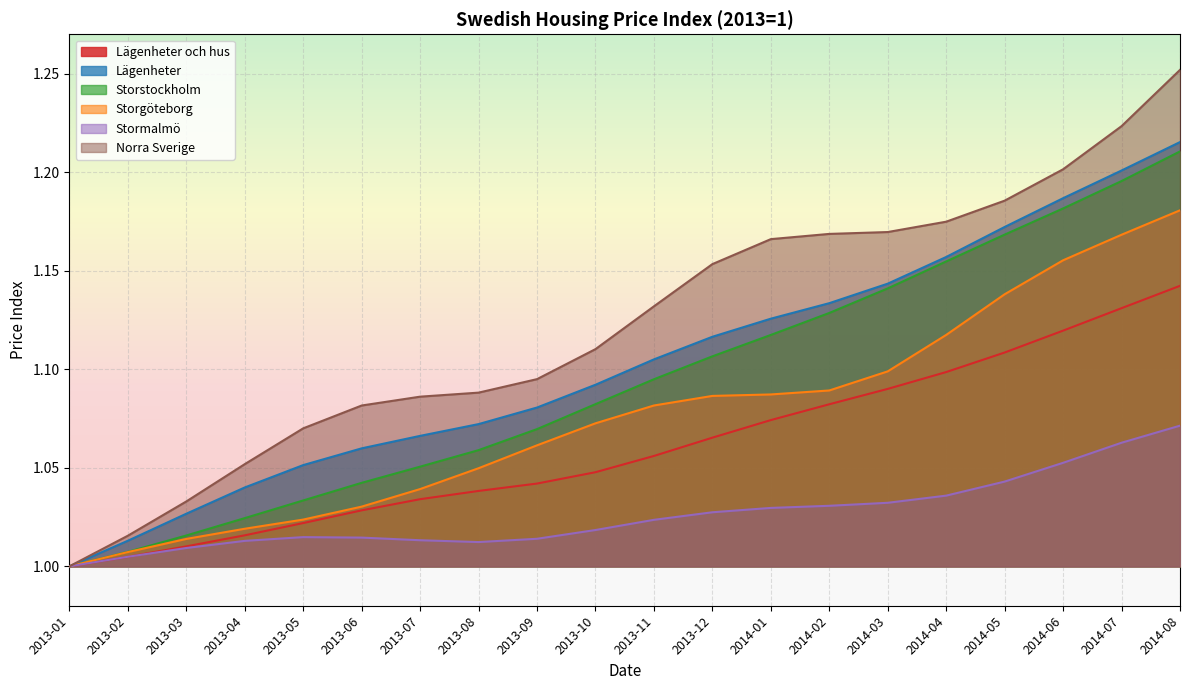

How many lines are shown in the chart?

6